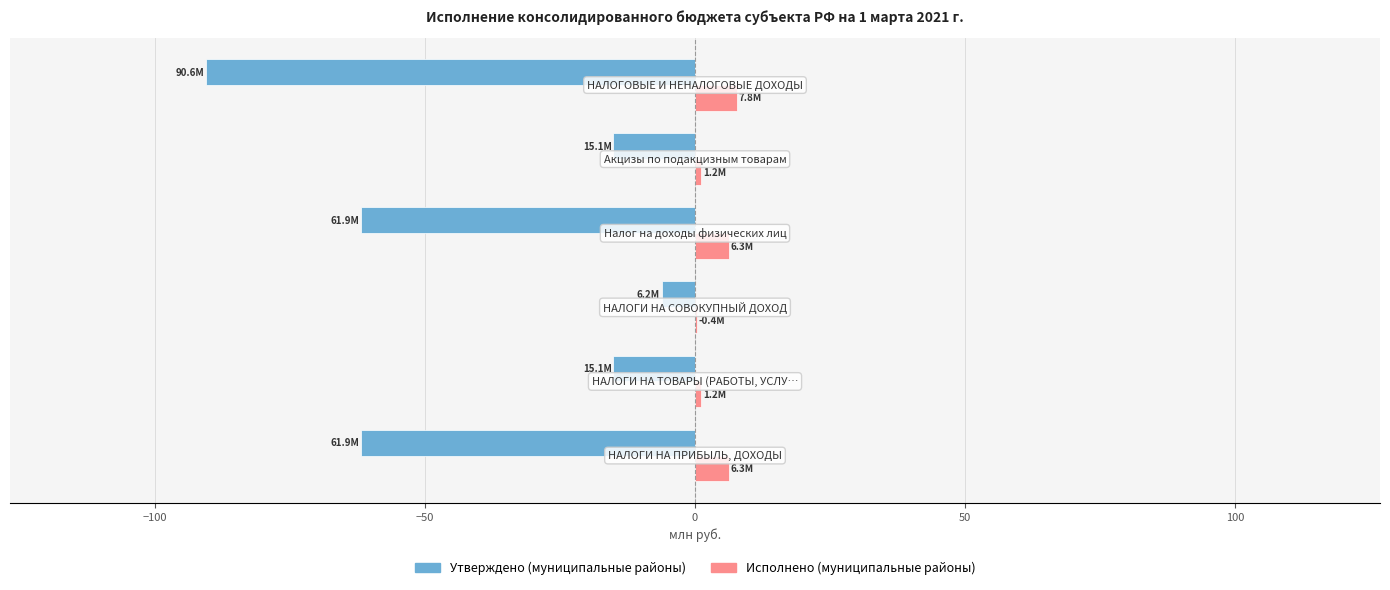

What is the highest value of the Утверждено (муниципальные районы) series?

-6.2